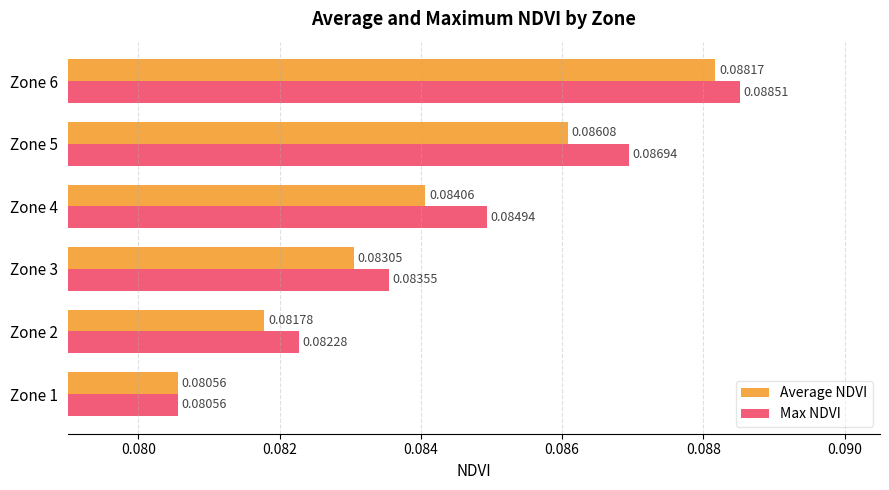

Which category has the lowest value in the Average NDVI series?

Zone 1